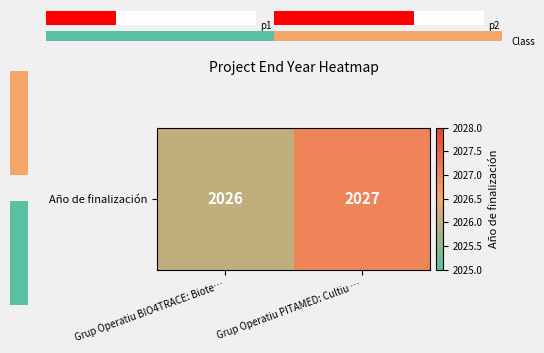

Which category has the highest value across all series?

Grup Operatiu PITAMED: Cultiu …